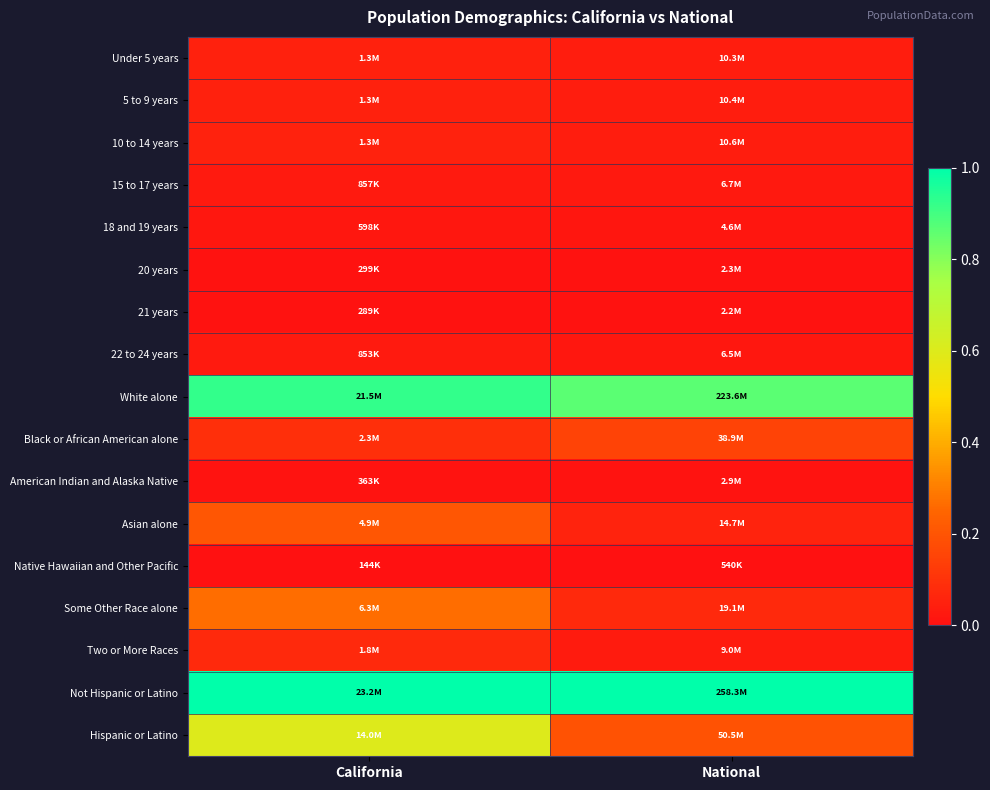

Rank the series at California from lowest to highest value.

Native Hawaiian and Other Pacific, 21 years, 20 years, American Indian and Alaska Native, 18 and 19 years, 22 to 24 years, 15 to 17 years, 5 to 9 years, Under 5 years, 10 to 14 years, Two or More Races, Black or African American alone, Asian alone, Some Other Race alone, Hispanic or Latino, White alone, Not Hispanic or Latino